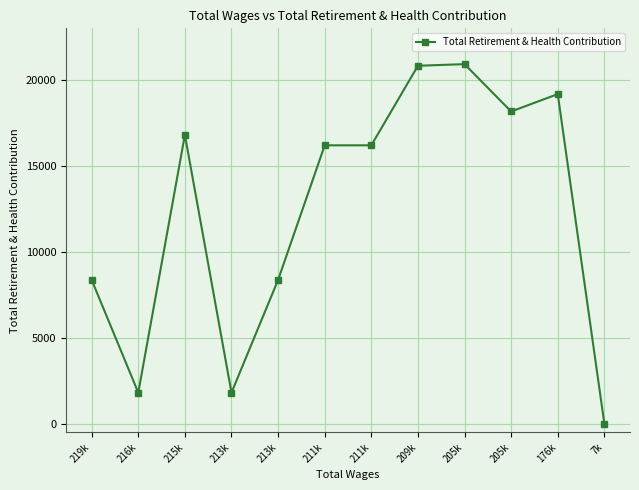

Reading left to right, what are all the values shown in this chart?

8365	1806	16799	1806	8365	16194	16194	20822	20917	18162	19174	0